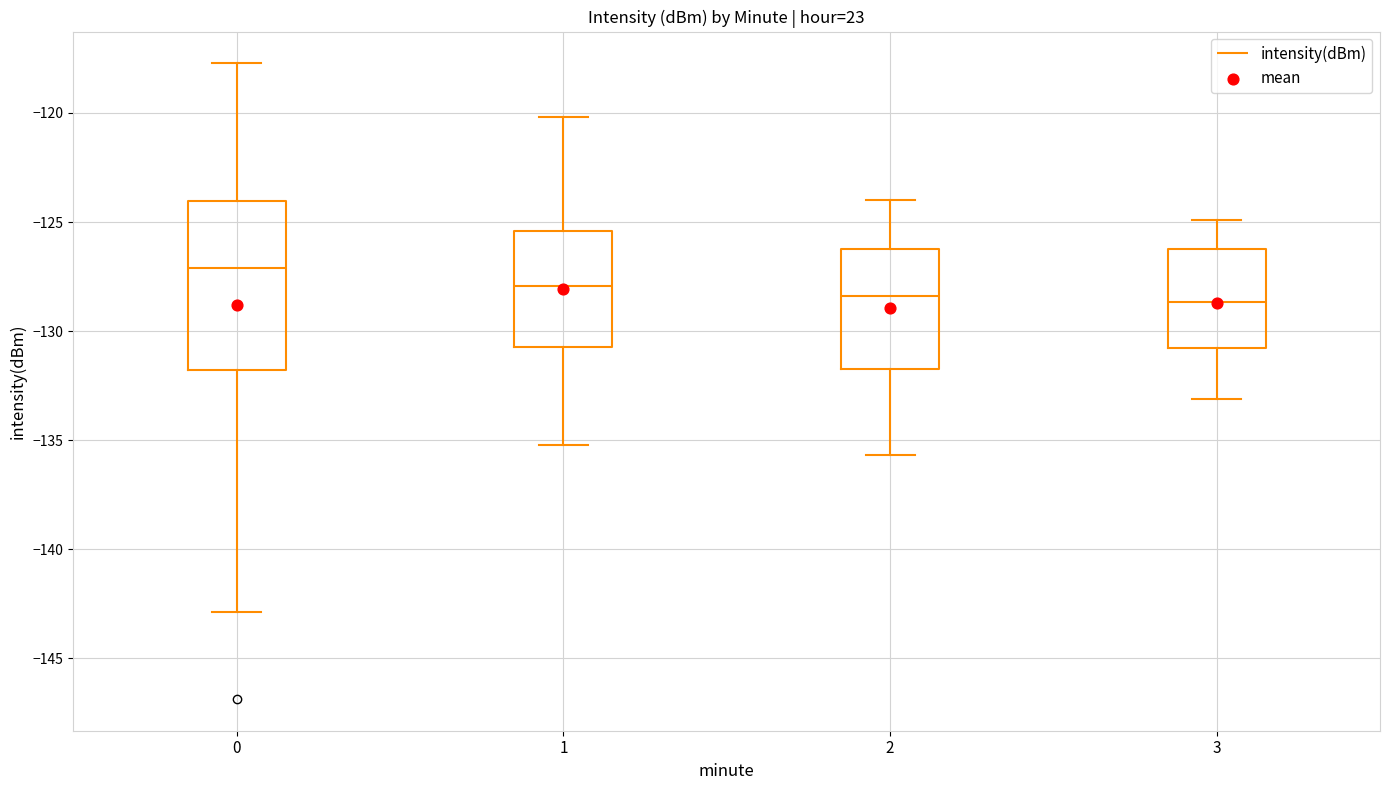

Reading left to right, transcribe this box plot: for each box, give where its median line is, the range the box spans, and where its two whiskers end, as read against the y-axis. The values are not printed on the chart, so give them approximately, as read against the axis.

0: median -127.0, box -132.0 to -124.0, whiskers -143.0 to -117.5
1: median -128.0, box -130.5 to -125.5, whiskers -135.0 to -120.0
2: median -128.5, box -132.0 to -126.0, whiskers -135.5 to -124.0
3: median -128.5, box -131.0 to -126.0, whiskers -133.0 to -125.0